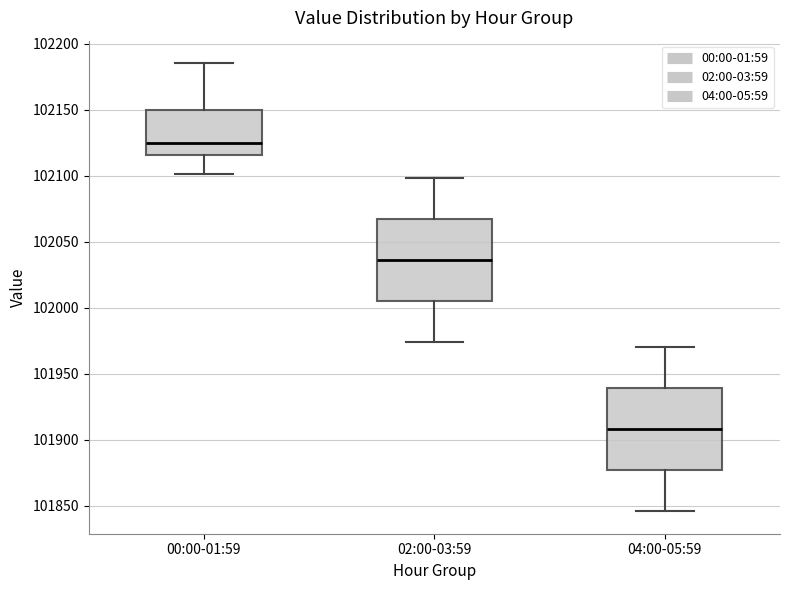

Reading left to right, transcribe this box plot: for each box, give where its median line is, the range the box spans, and where its two whiskers end, as read against the y-axis. The values are not printed on the chart, so give them approximately, as read against the axis.

00:00-01:59: median 102125, box 102115 to 102150, whiskers 102100 to 102185
02:00-03:59: median 102035, box 102005 to 102065, whiskers 101975 to 102100
04:00-05:59: median 101910, box 101875 to 101940, whiskers 101845 to 101970